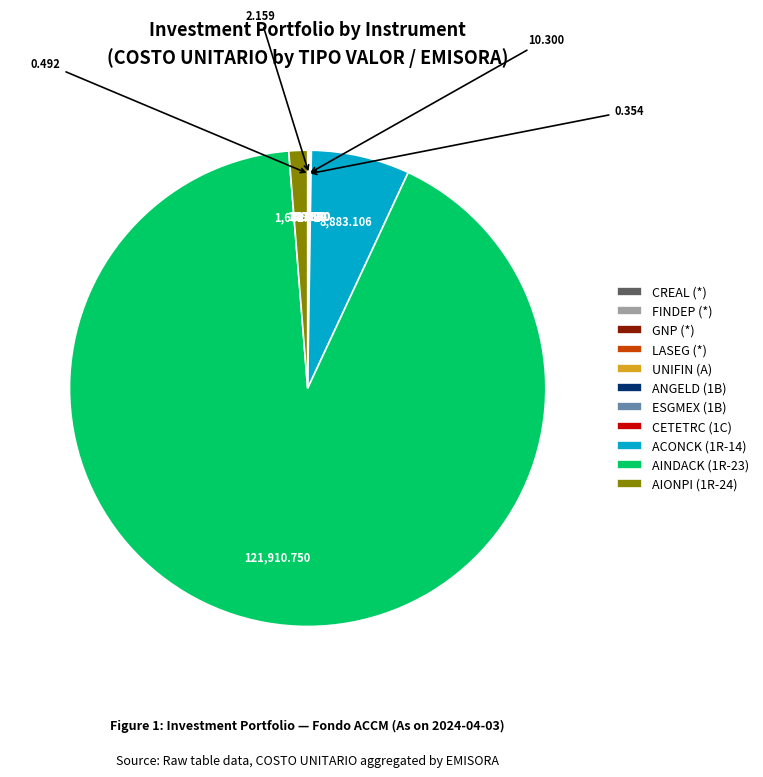

Does AINDACK (1R-23) account for over 50% of the chart?

Yes